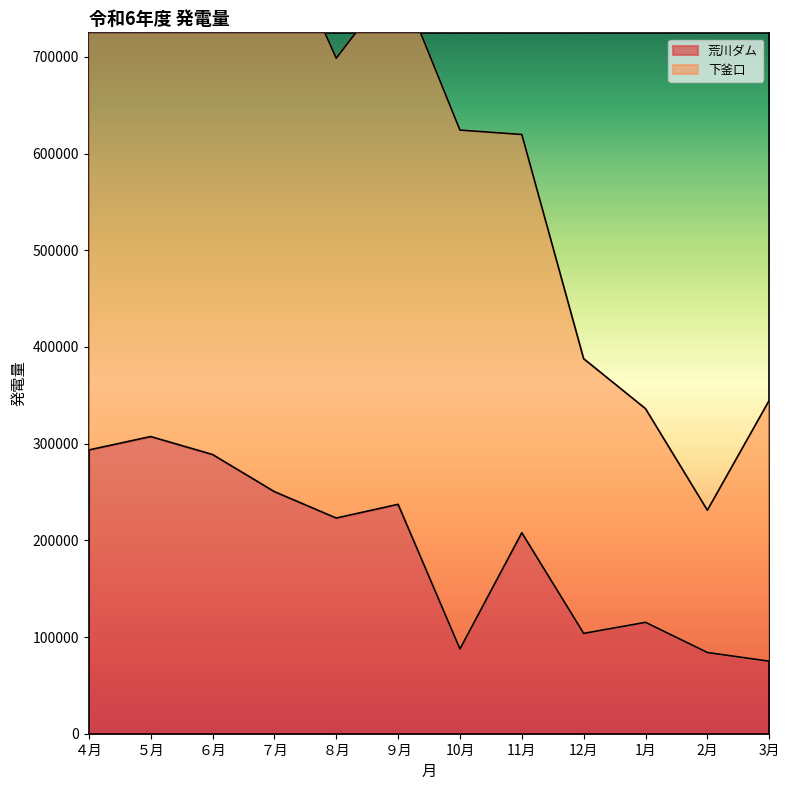

Which label corresponds to the largest value in the chart?

５月